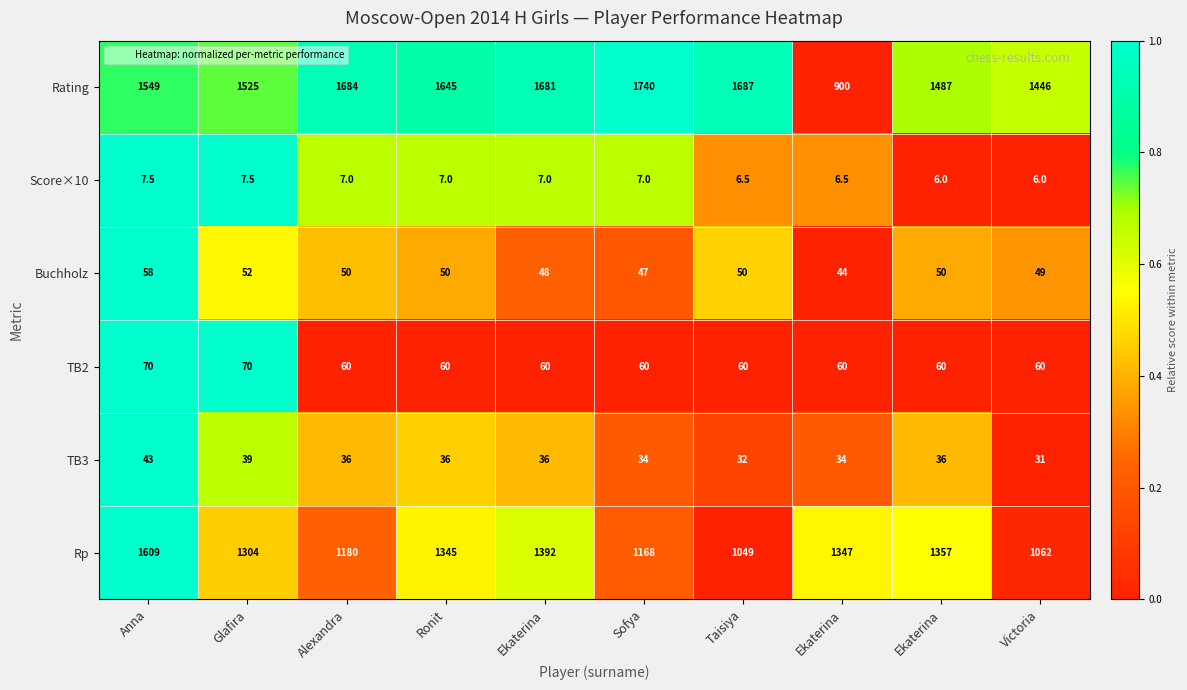

Reading left to right, list all the values displayed in this chart.

Rating: Anna=1549.0	Glafira=1525.0	Alexandra=1684.0	Ronit=1645.0	Ekaterina=1681.0	Sofya=1740.0	Taisiya=1687.0	Ekaterina=900.0	Ekaterina=1487.0	Victoria=1446.0
Score×10: Anna=7.5	Glafira=7.5	Alexandra=7.0	Ronit=7.0	Ekaterina=7.0	Sofya=7.0	Taisiya=6.5	Ekaterina=6.5	Ekaterina=6.0	Victoria=6.0
Buchholz: Anna=58.0	Glafira=52.0	Alexandra=50.0	Ronit=50.0	Ekaterina=48.0	Sofya=47.0	Taisiya=50.0	Ekaterina=44.0	Ekaterina=50.0	Victoria=49.0
TB2: Anna=70.0	Glafira=70.0	Alexandra=60.0	Ronit=60.0	Ekaterina=60.0	Sofya=60.0	Taisiya=60.0	Ekaterina=60.0	Ekaterina=60.0	Victoria=60.0
TB3: Anna=43.0	Glafira=39.0	Alexandra=36.0	Ronit=36.0	Ekaterina=36.0	Sofya=34.0	Taisiya=32.0	Ekaterina=34.0	Ekaterina=36.0	Victoria=31.0
Rp: Anna=1609.0	Glafira=1304.0	Alexandra=1180.0	Ronit=1345.0	Ekaterina=1392.0	Sofya=1168.0	Taisiya=1049.0	Ekaterina=1347.0	Ekaterina=1357.0	Victoria=1062.0